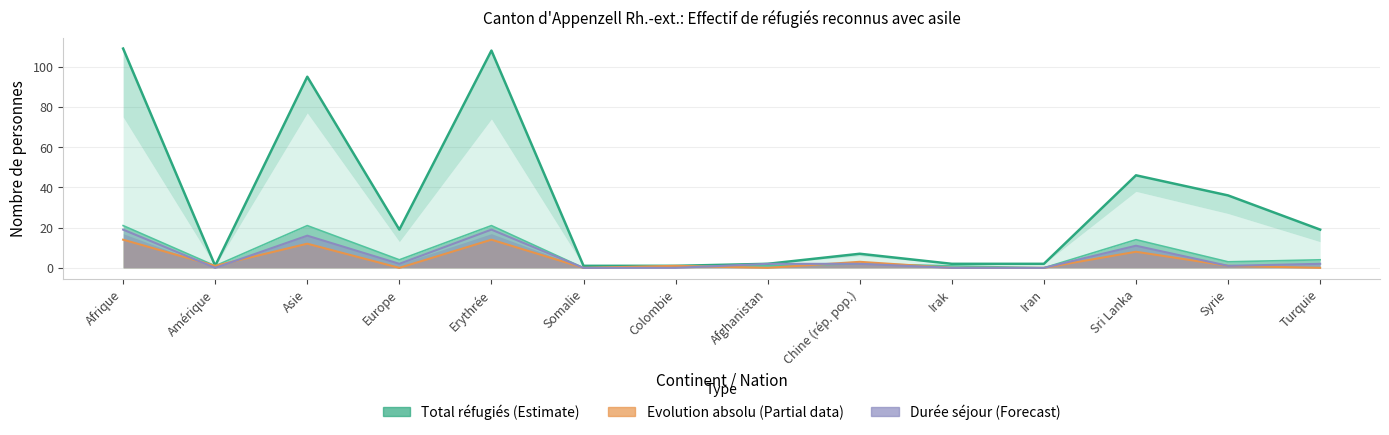

Where is Evolution absolu (col_5) nearest to the value 7?

Sri Lanka